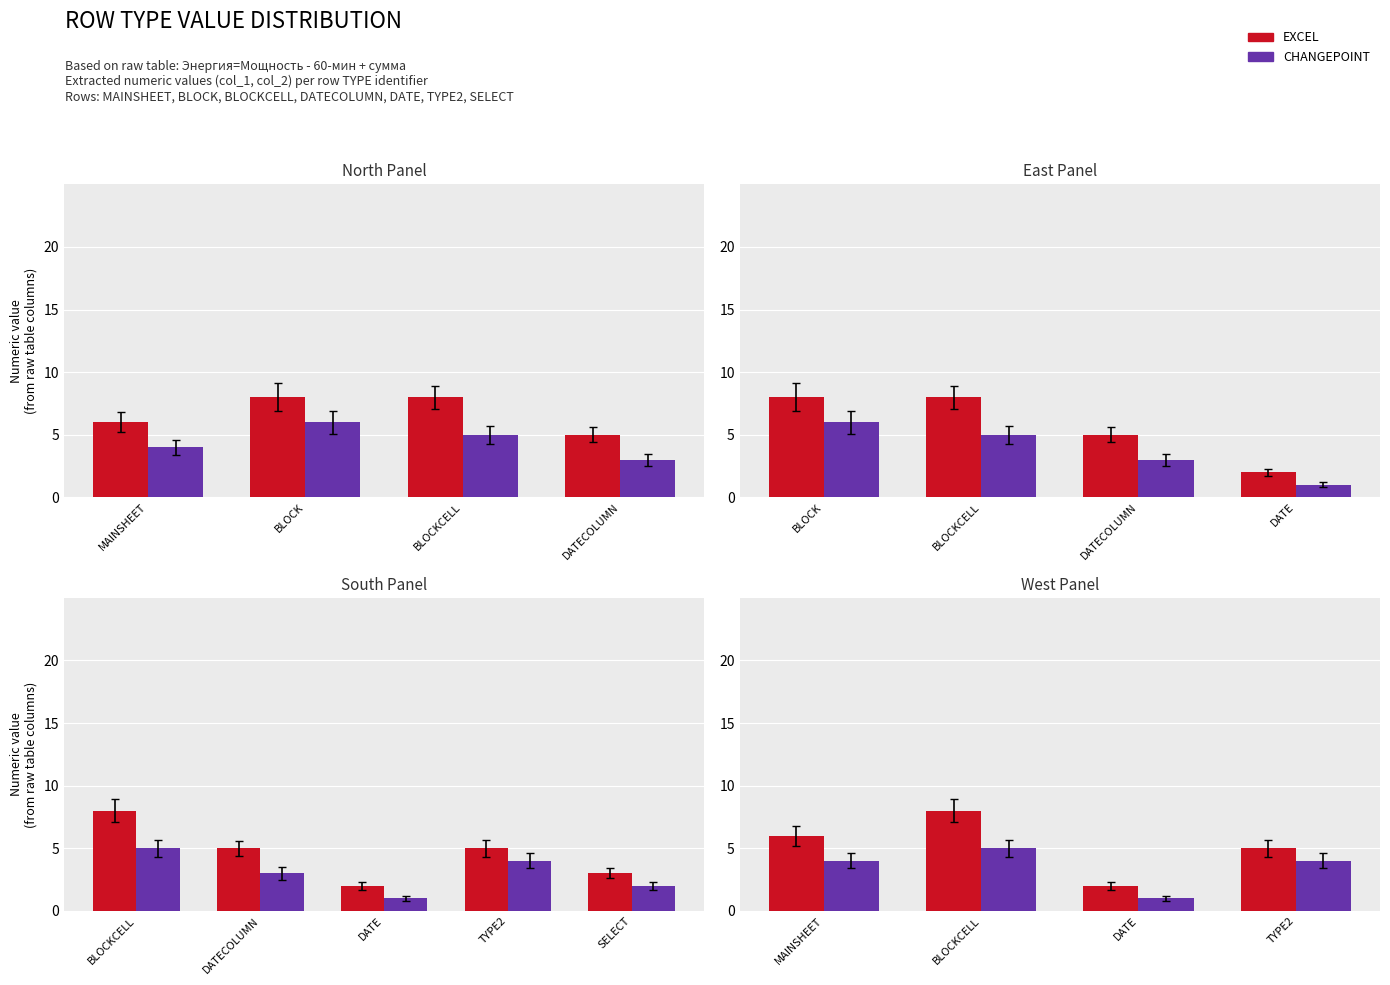

How many values in the EXCEL series are below 6?

2